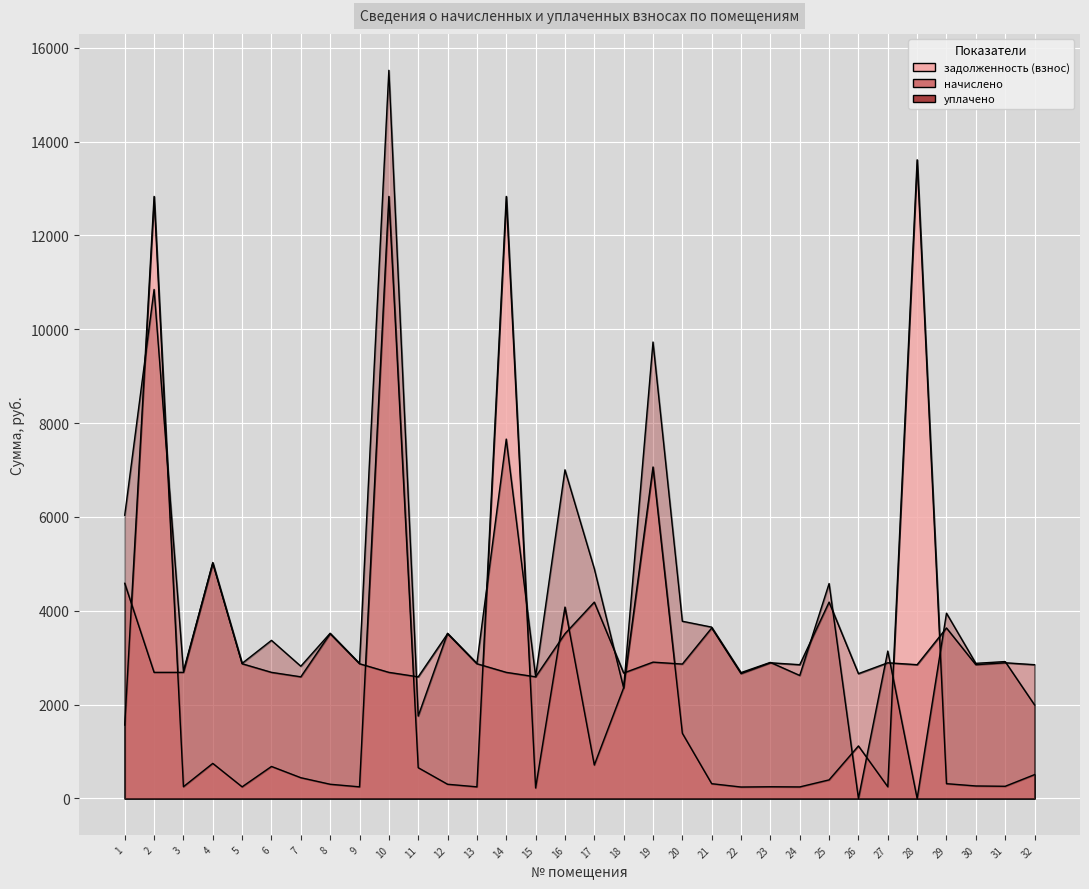

How many lines are shown in the chart?

3